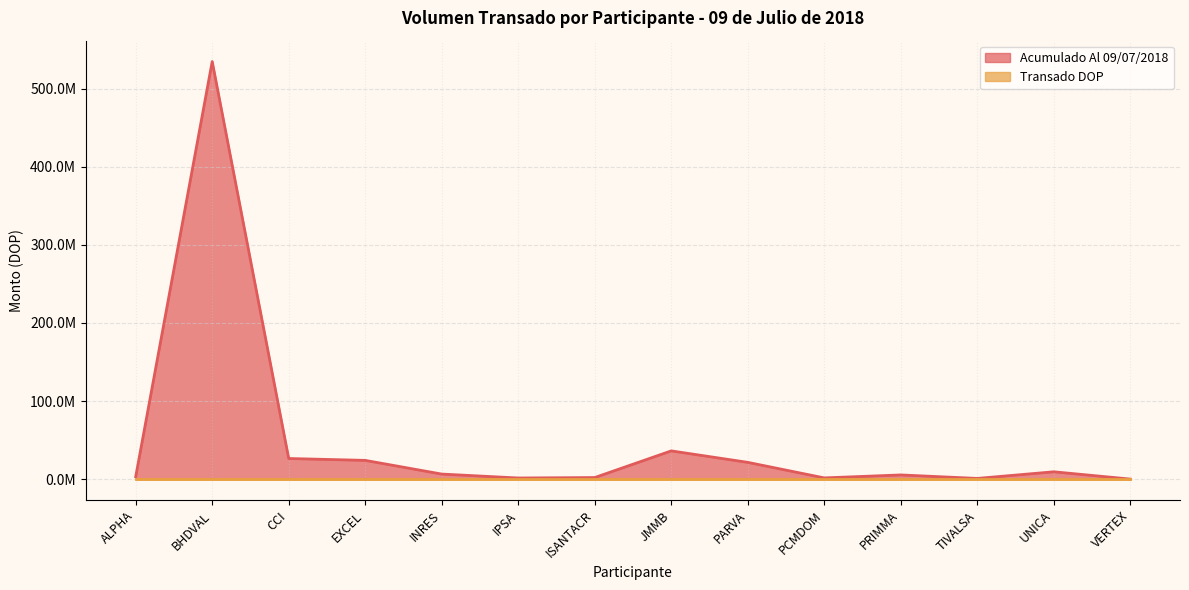

Does the chart have visible grid lines?

Yes